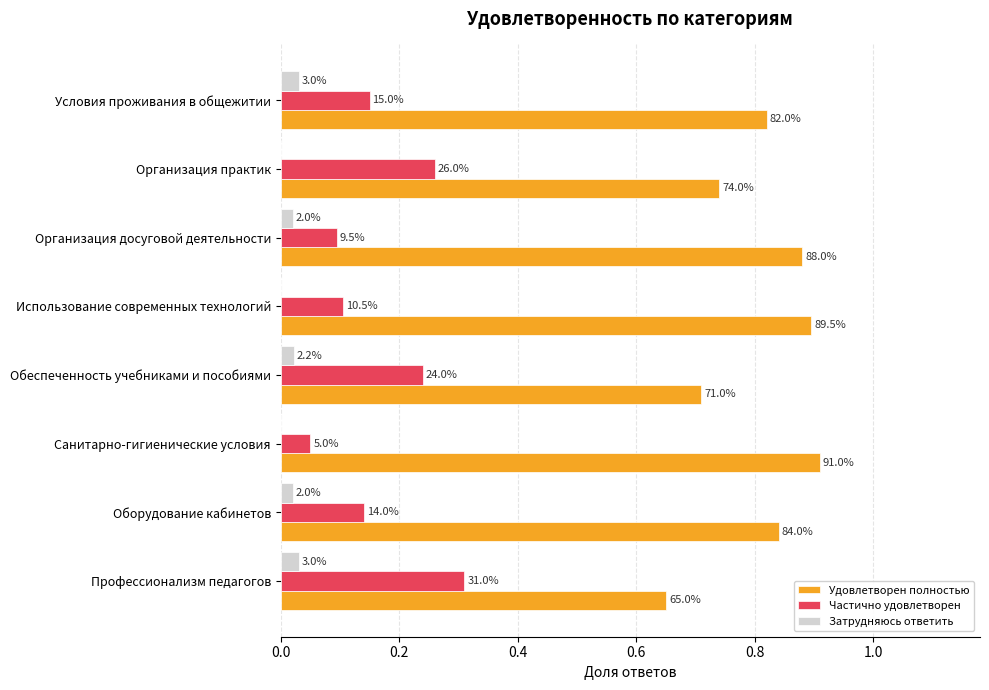

What is the average value of the Удовлетворен полностью series?

0.8